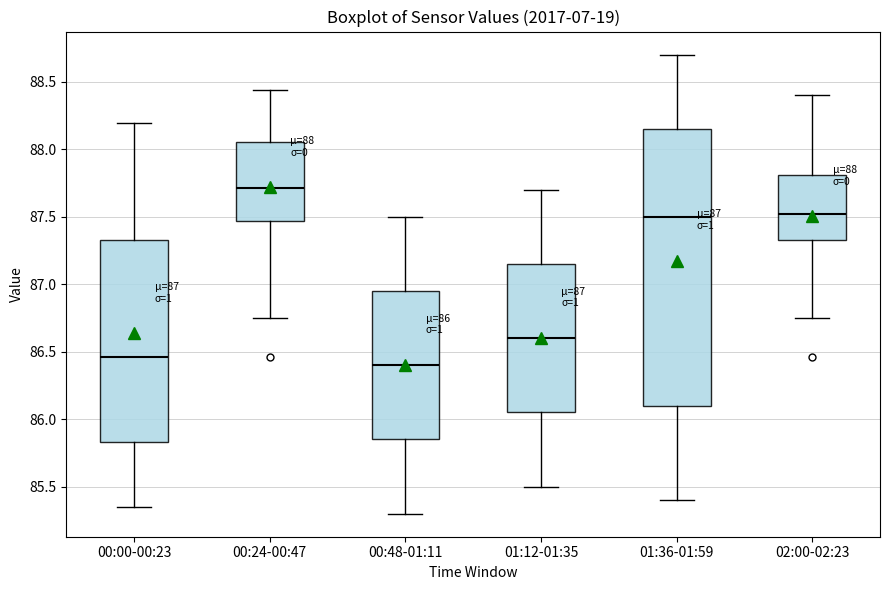

Which box's median line is the highest?

00:24-00:47